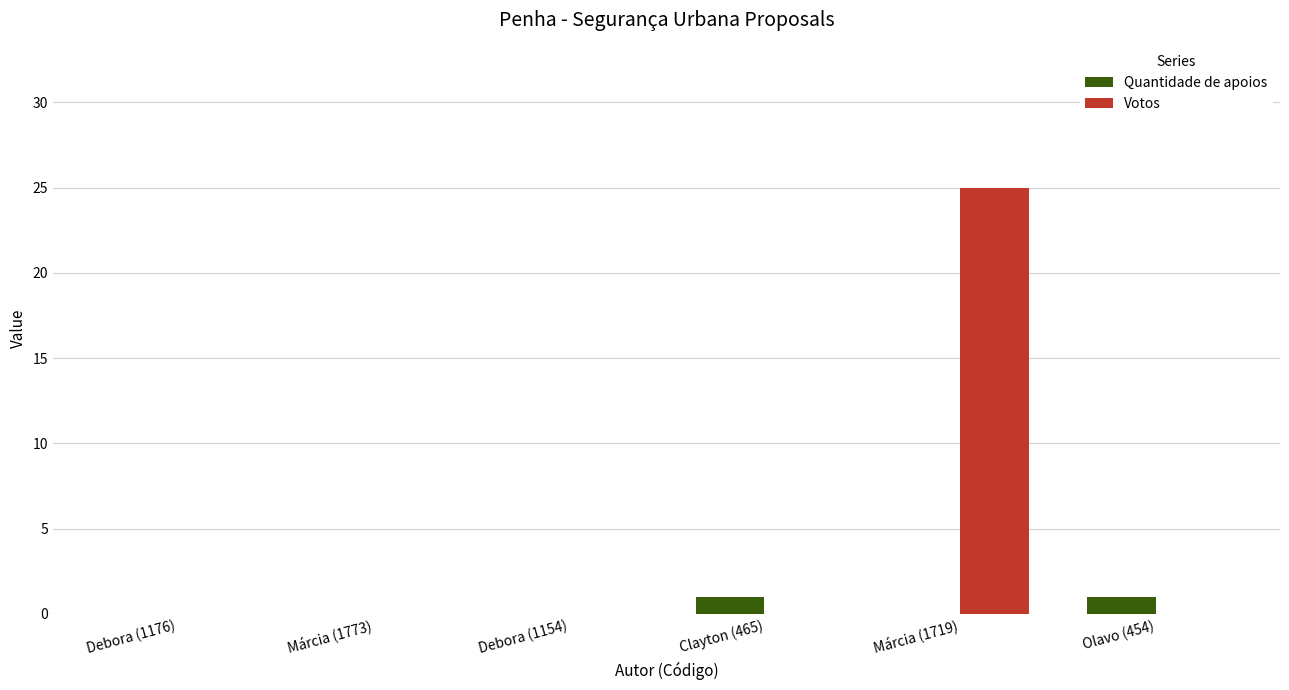

Count the number of data series in this chart.

2